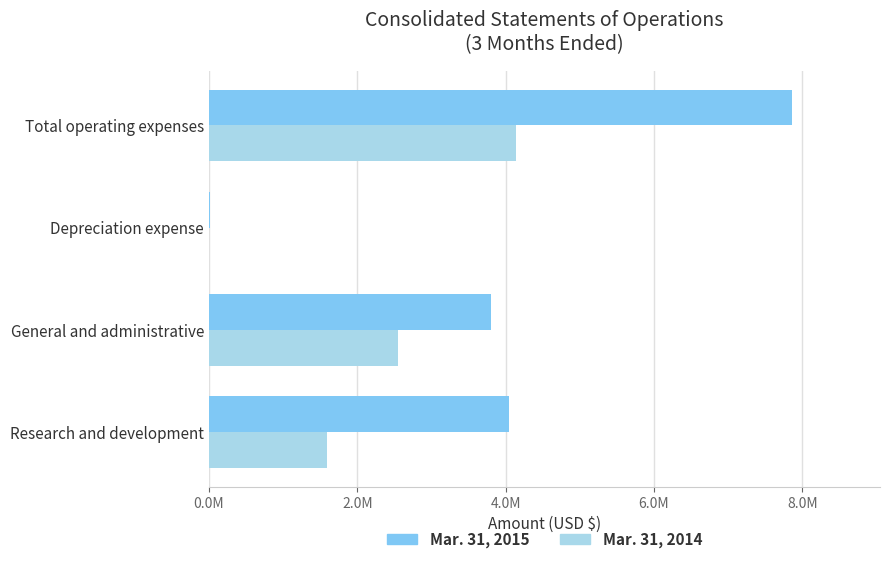

Reading left to right, what are all the values shown in this chart?

Mar. 31, 2015: 4048714	3806405	10395	7865514
Mar. 31, 2014: 1589776	2547245	1405	4138426